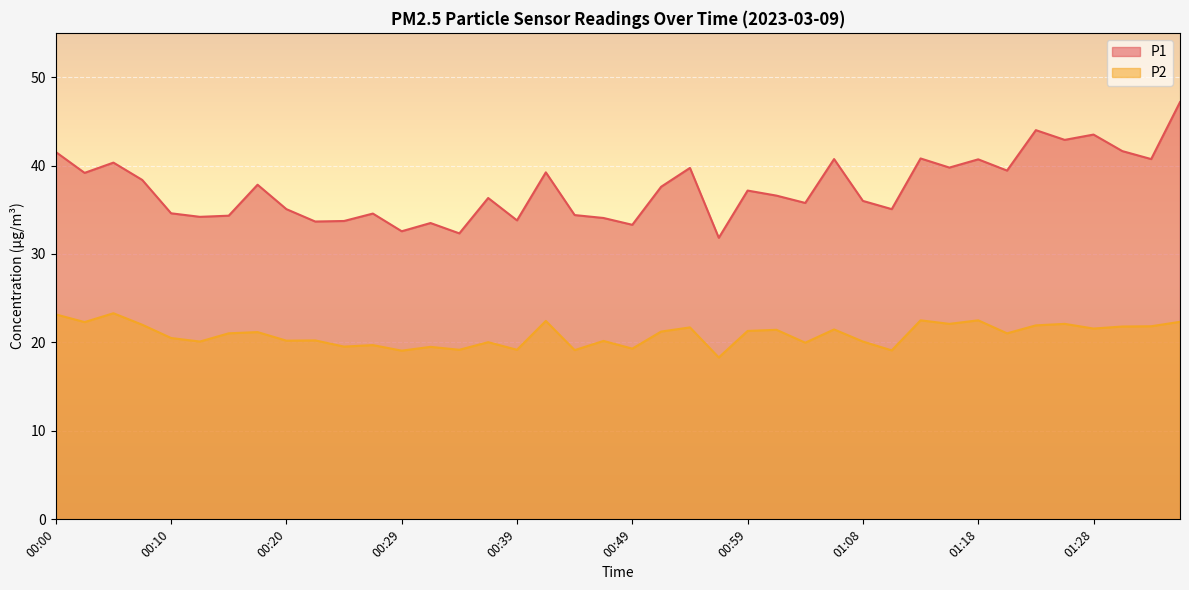

At which category does the chart reach its minimum across all series?

00:56